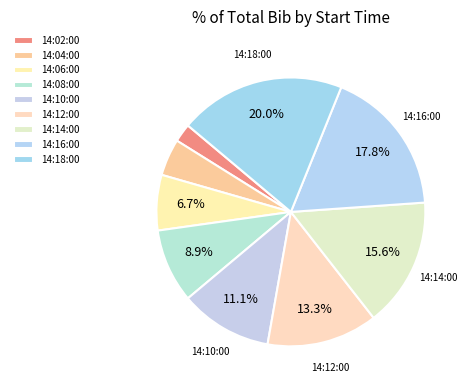

Count the number of slices in the pie.

9